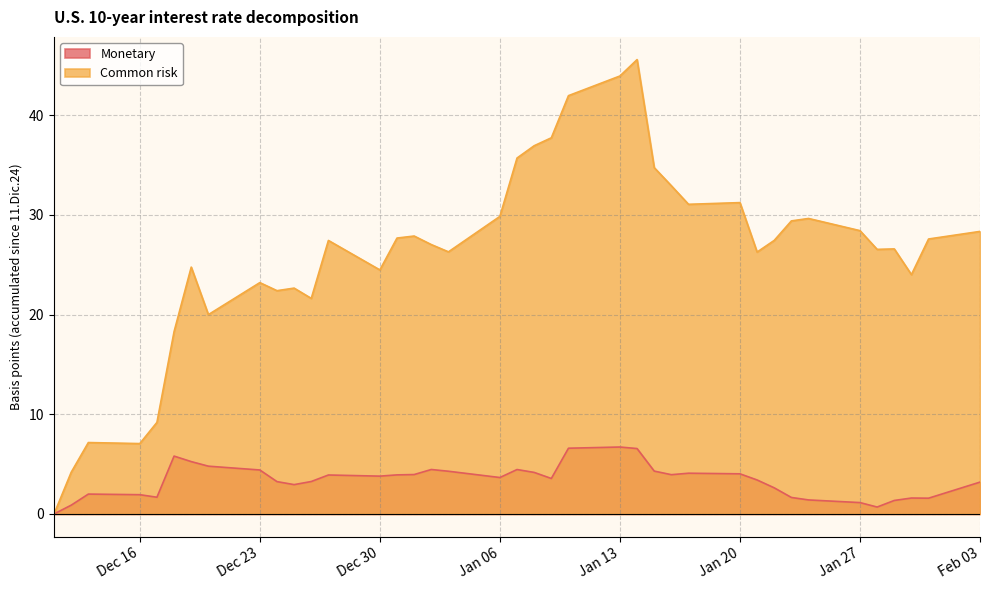

Which series has the largest total across all categories?

Common risk